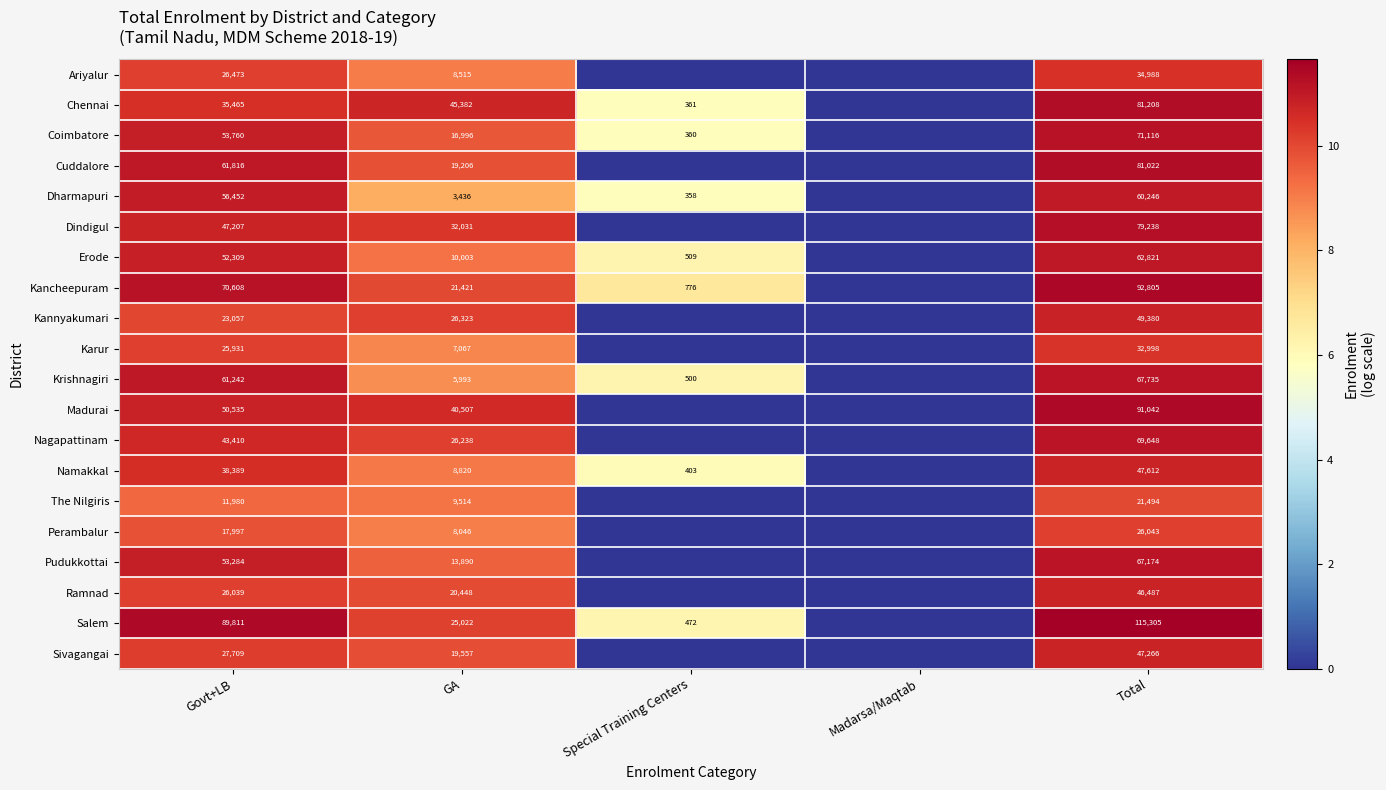

Which series changed the most between Govt+LB and Total?

Chennai